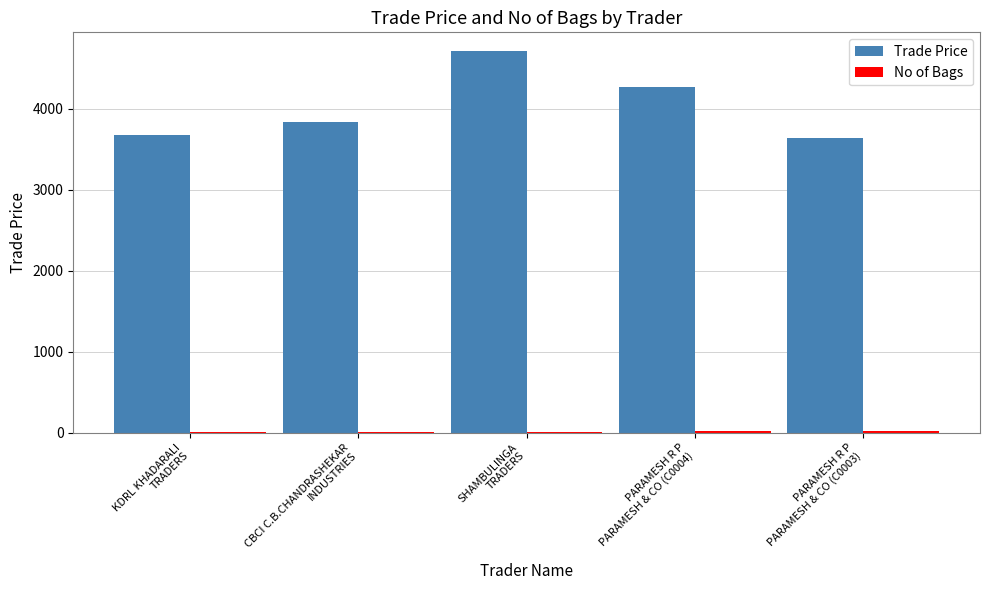

Which series has the largest total across all categories?

Trade Price